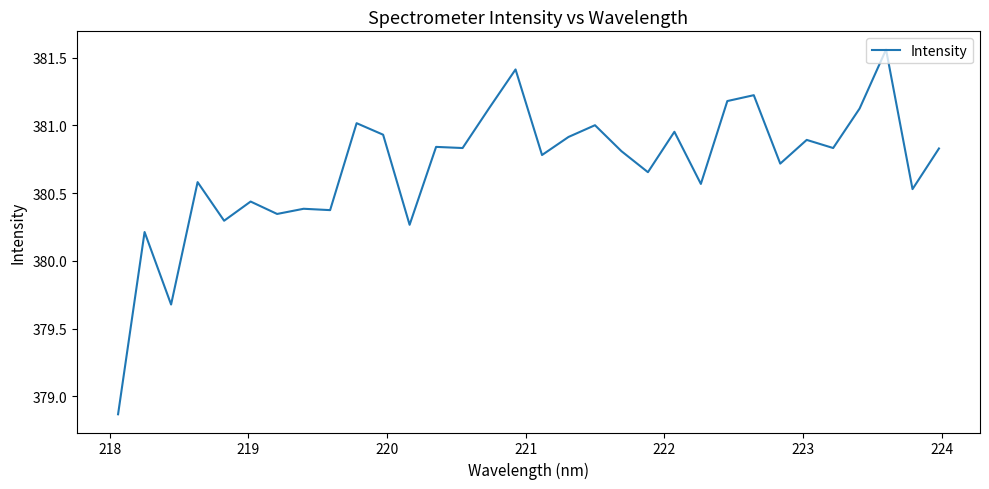

What is the difference between the maximum and minimum values?

2.7